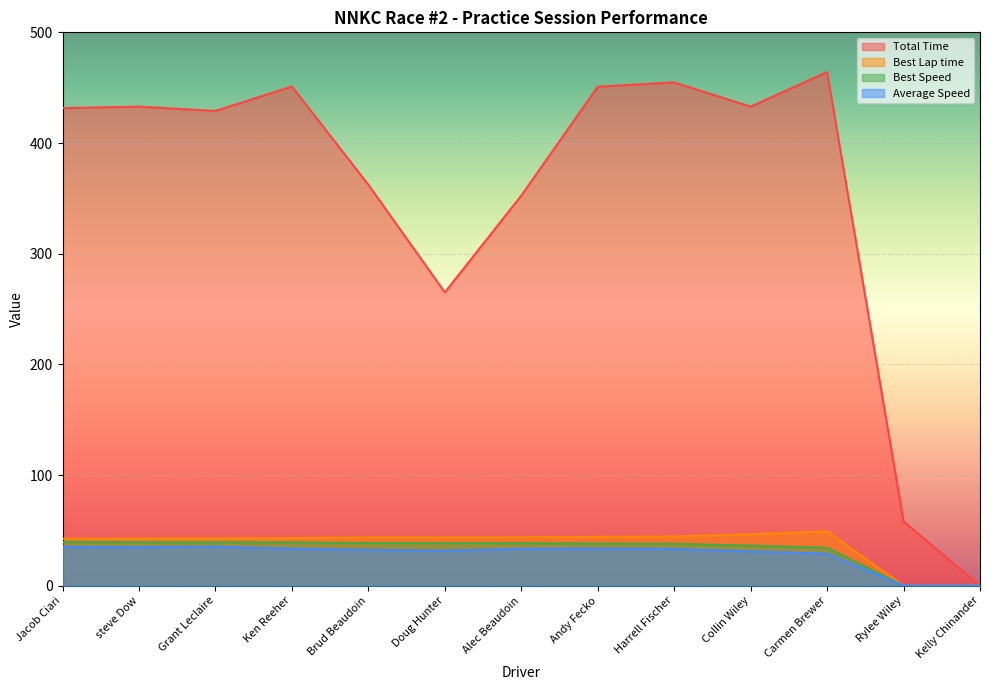

What is the maximum value shown in the chart?

464.1